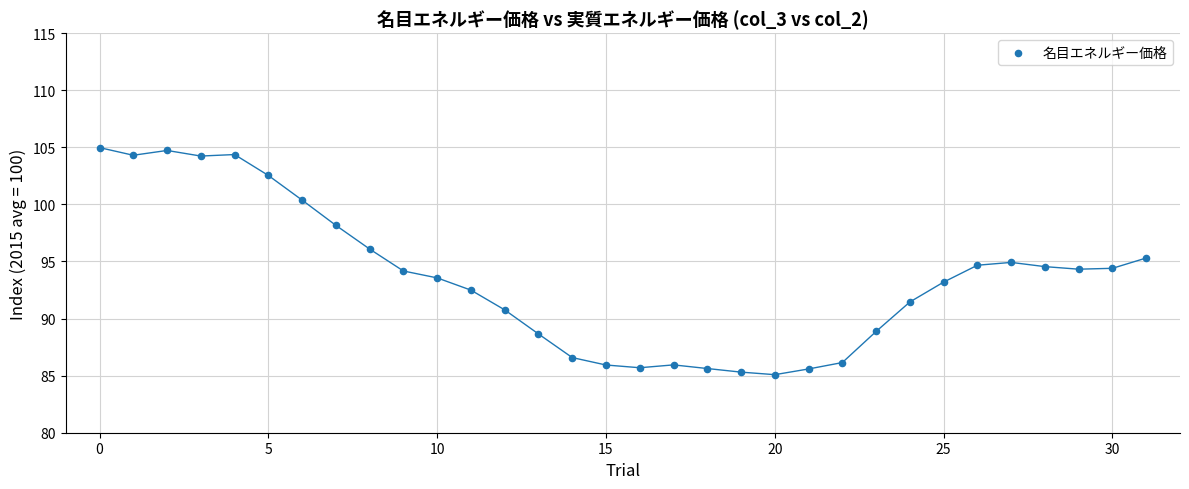

What is the range of Y values (max minus min)?

19.9